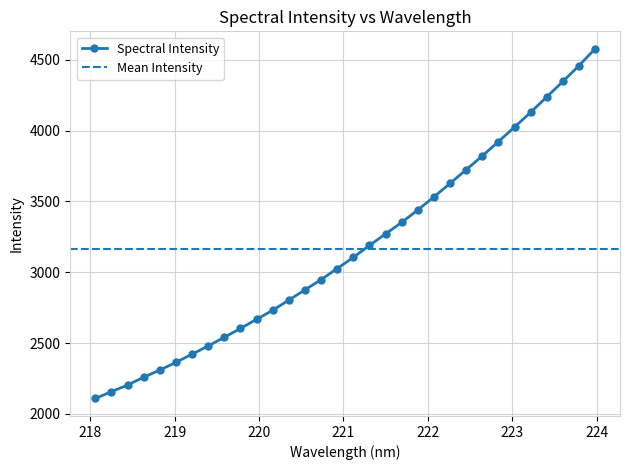

True or false: the data has more than 2 interior local peaks.

False